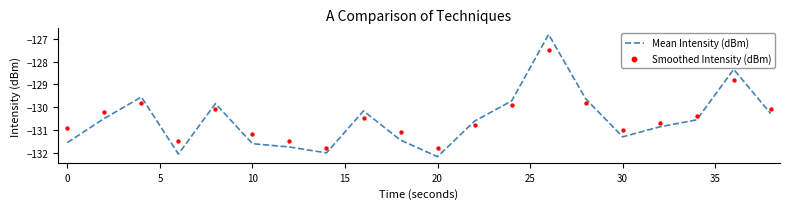

What are all the series names shown in the legend?

Mean Intensity (dBm), Smoothed Intensity (dBm)